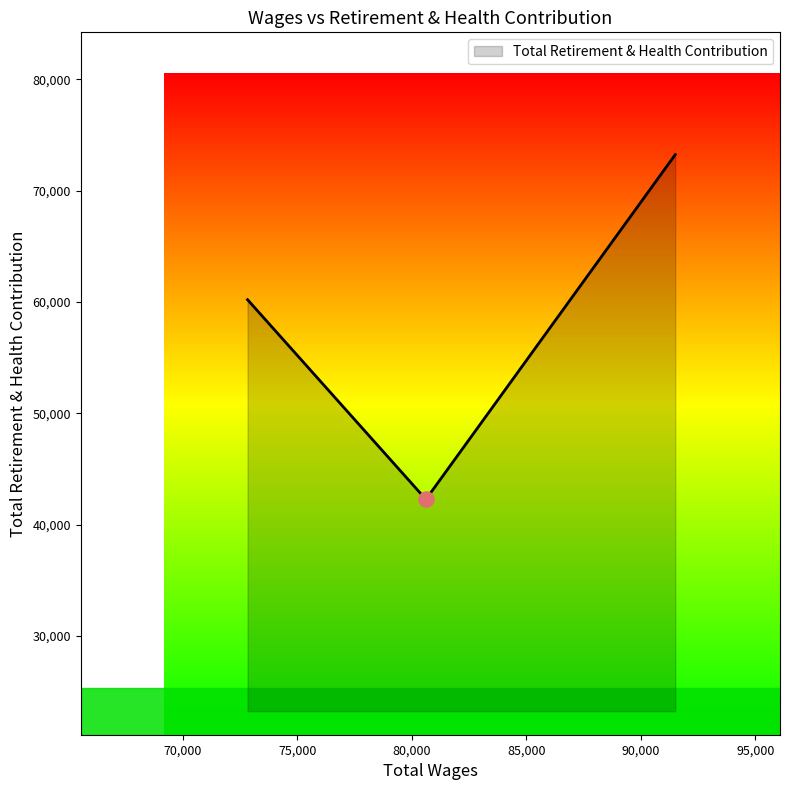

What is the smallest value displayed?

42274